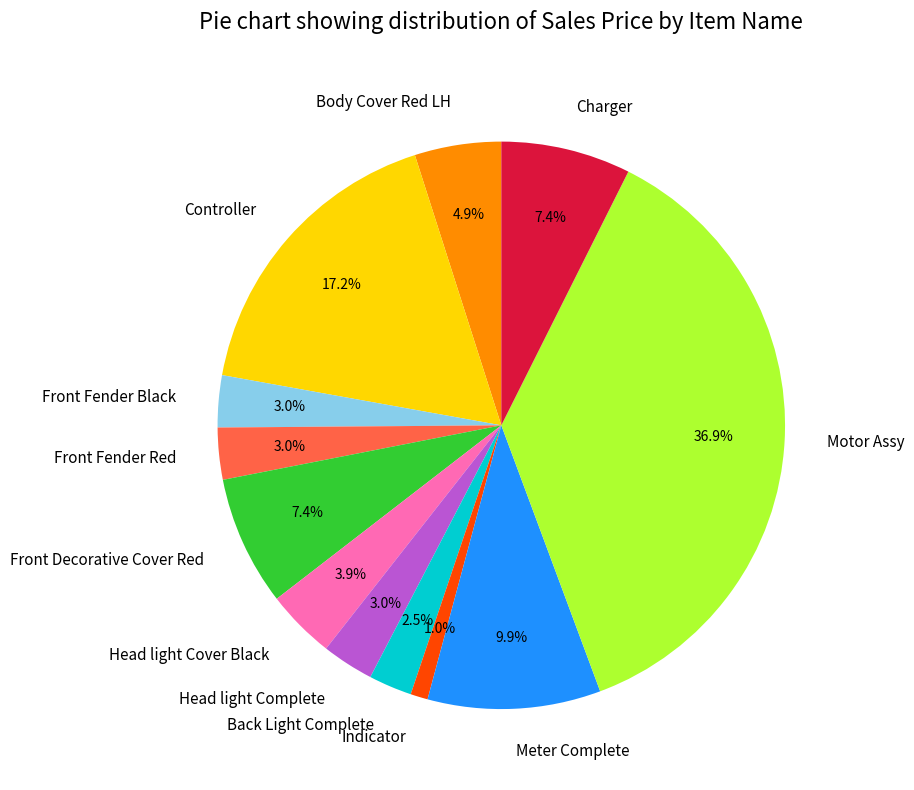

To the nearest percent, what percentage of the pie is Head light Complete?

3%